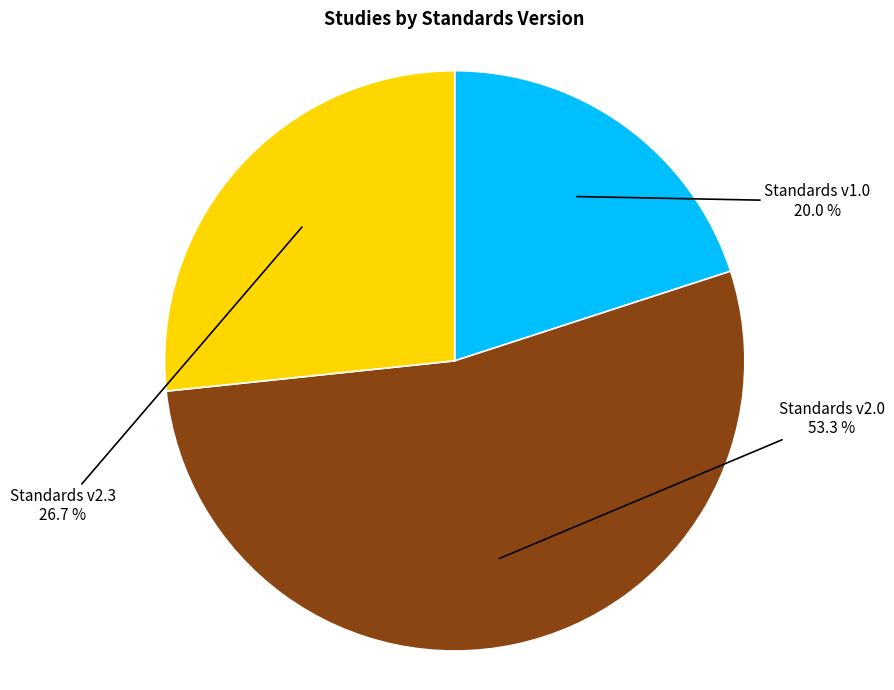

What percentage is NOT represented by Standards v2.3?

73.3%